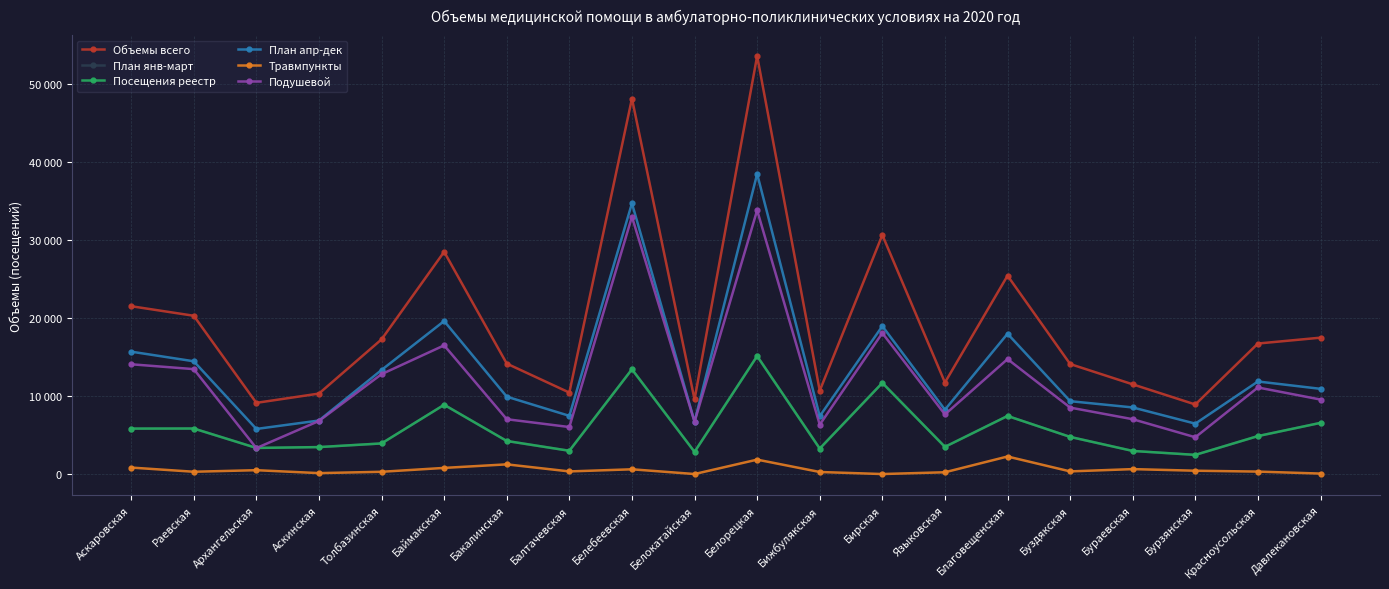

True or false: Посещения реестр and Объемы всего intersect in this chart.

False